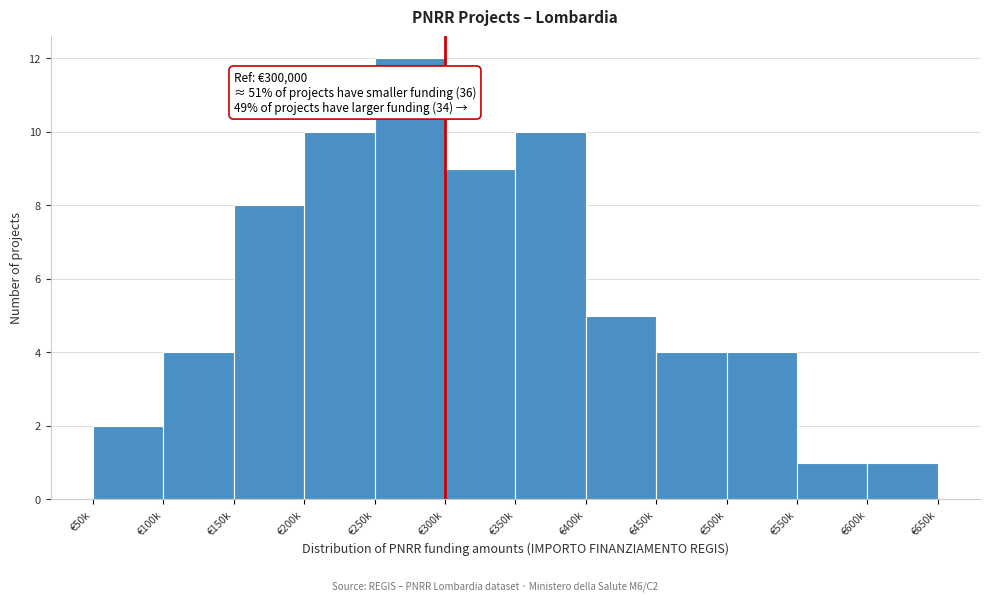

Reading left to right, what are all the values shown in this chart?

€50k=2	€100k=4	€150k=8	€200k=10	€250k=12	€300k=9	€350k=10	€400k=5	€450k=4	€500k=4	€550k=1	€600k=1